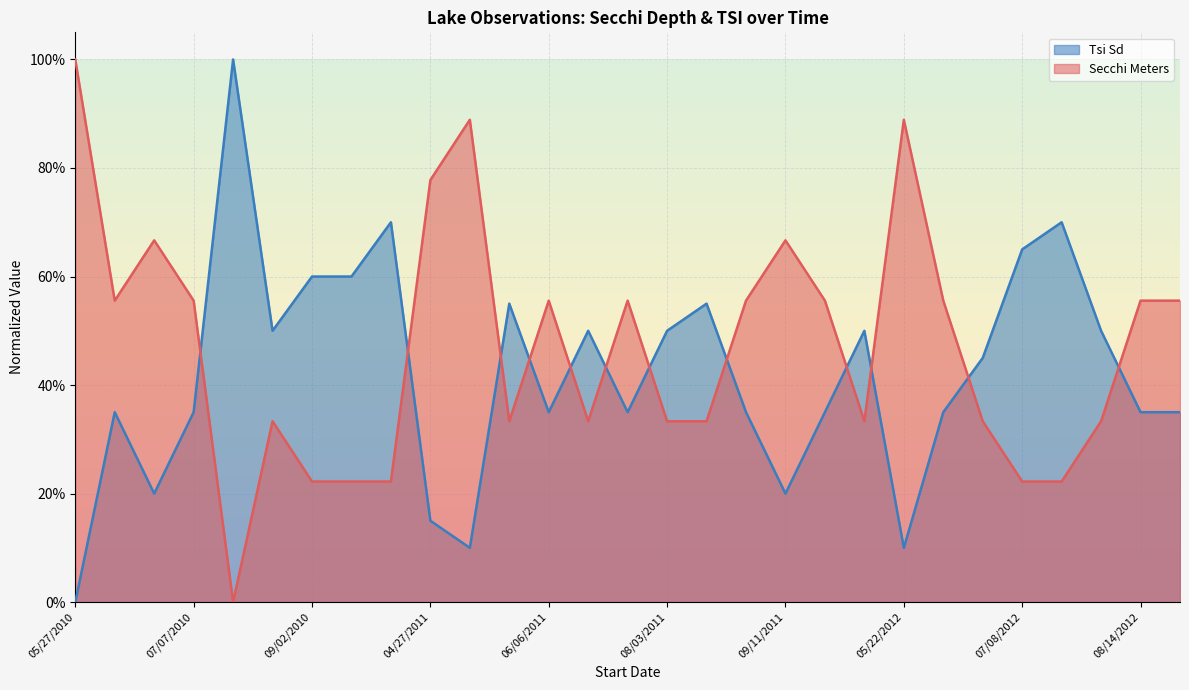

What are all the series names shown in the legend?

Tsi Sd, Secchi Meters